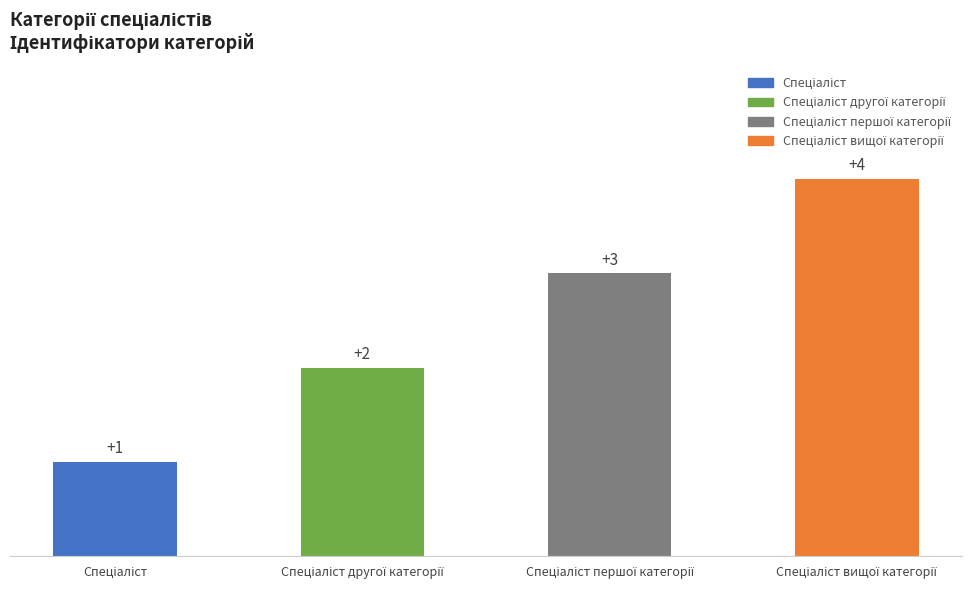

What is the value of the 4th bar from the left?

4